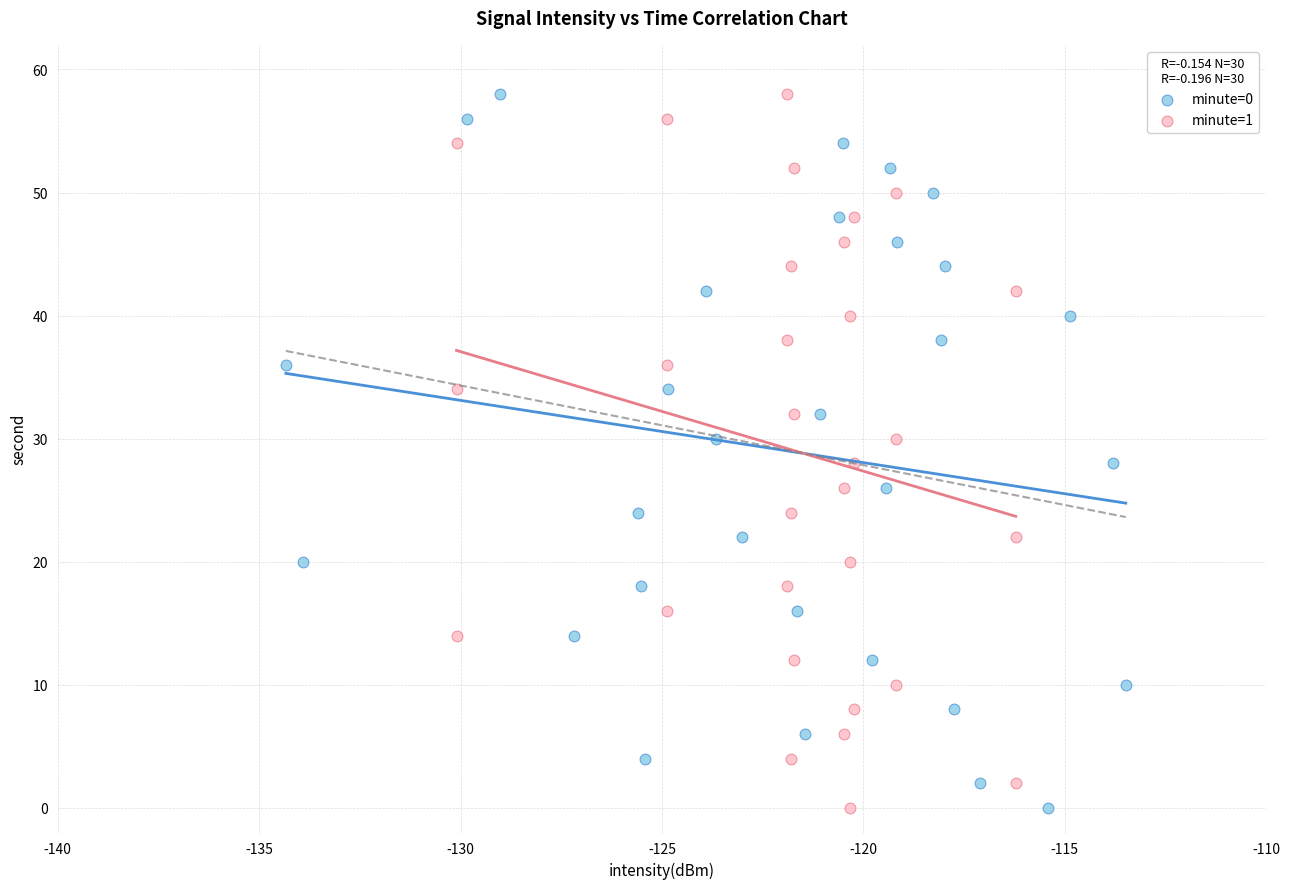

What are all the series names shown in the legend?

minute=0, minute=1